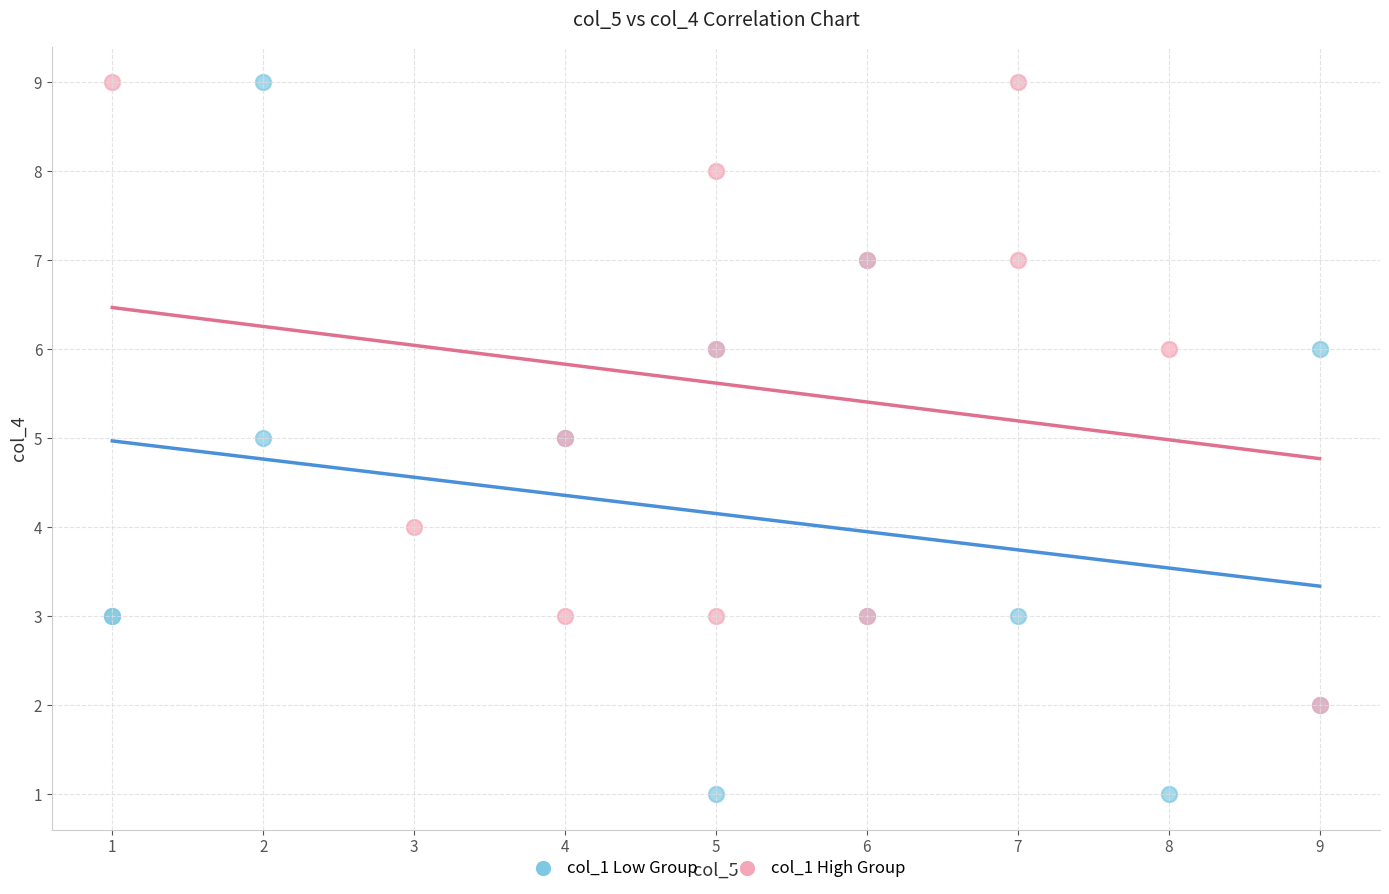

Which series contains the lowest Y value?

col_1 Low Group